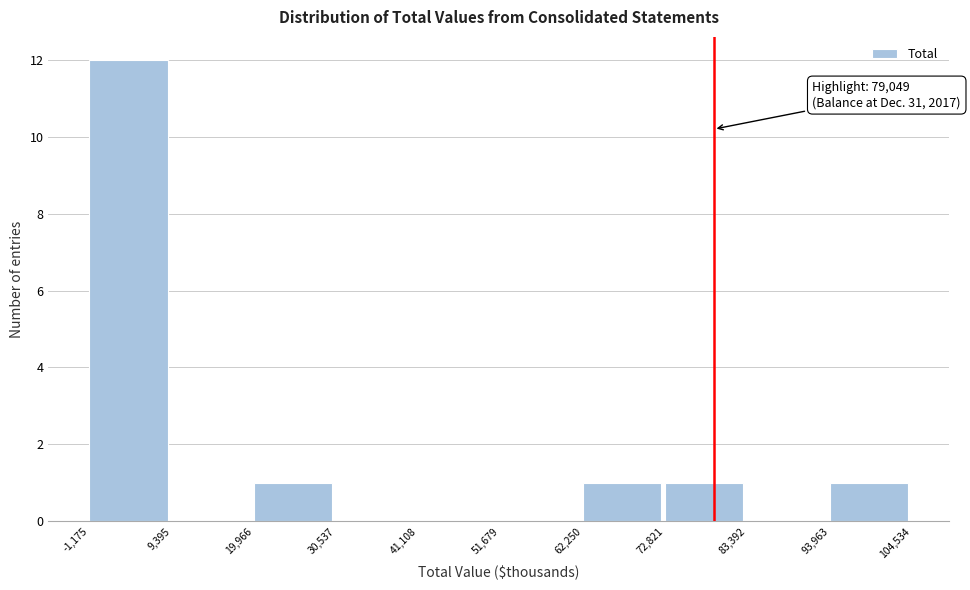

Which range on the x-axis has the tallest bar?

-1,175 to 9,395